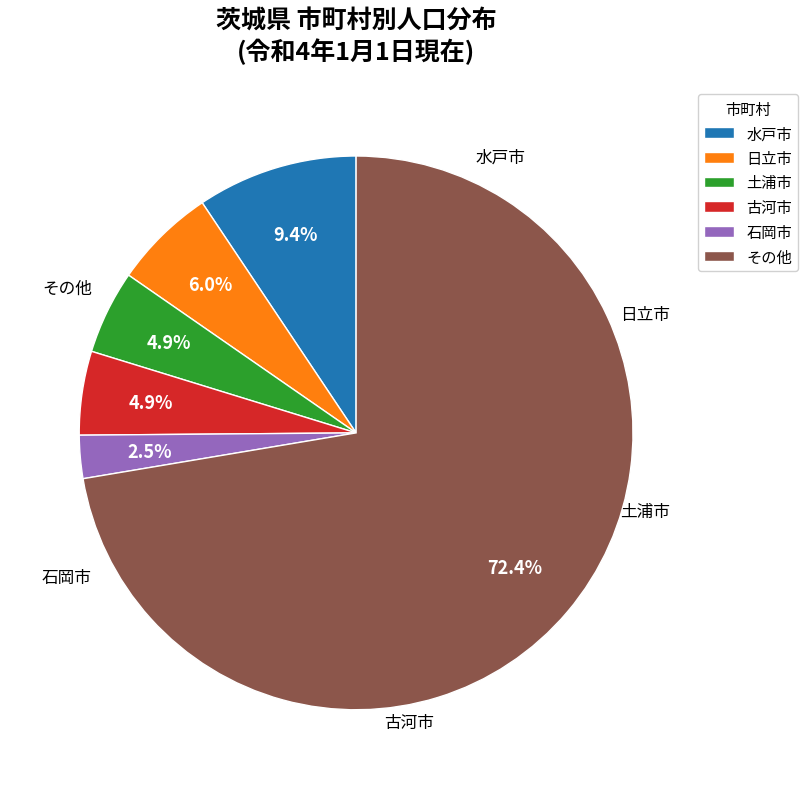

Which slice is the smallest?

石岡市